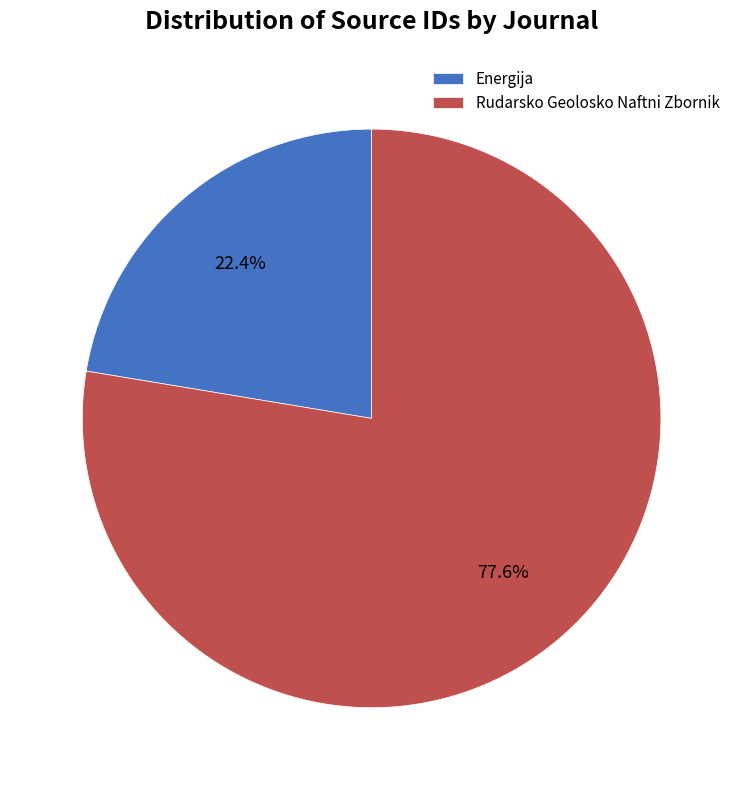

Approximately how many times larger is the value at Rudarsko Geolosko Naftni Zbornik compared to Energija?

3.5